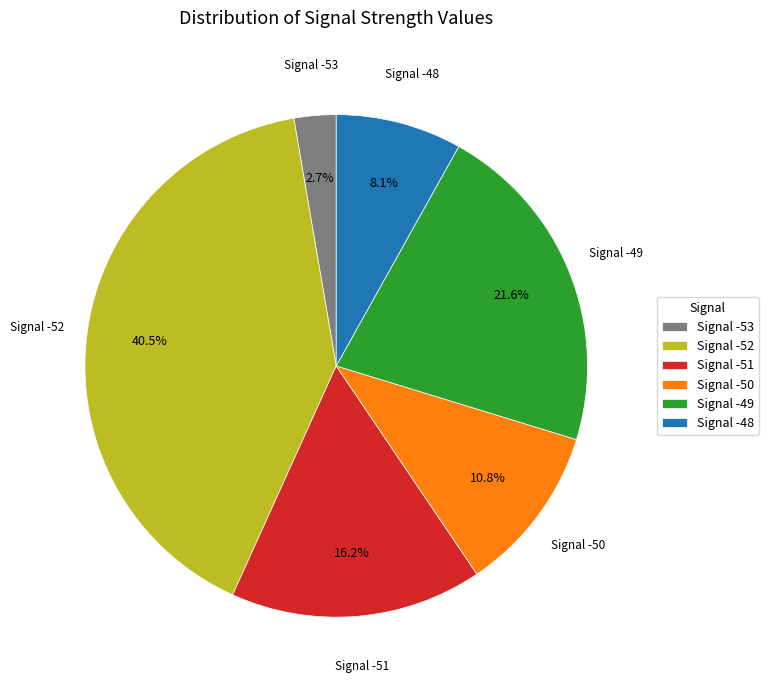

How many segments does this pie chart have?

6